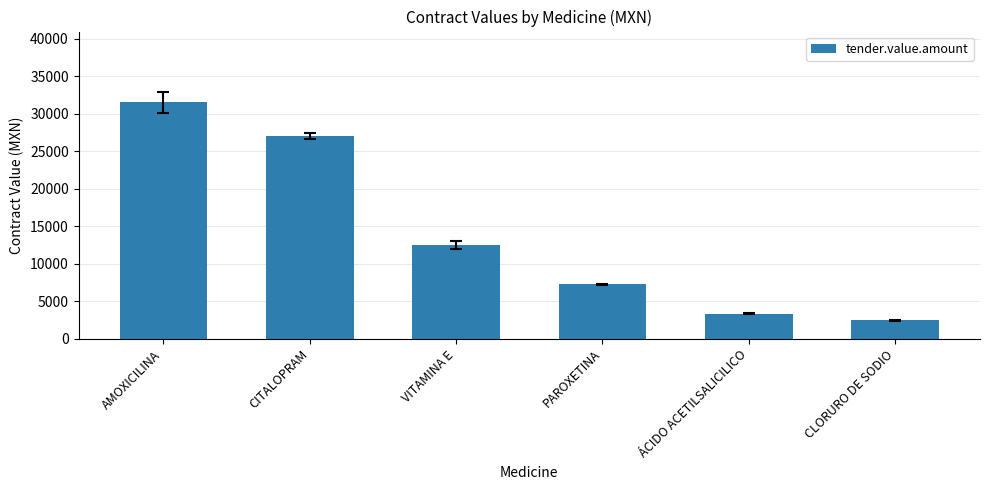

At which label is the value closest to 16971?

VITAMINA E